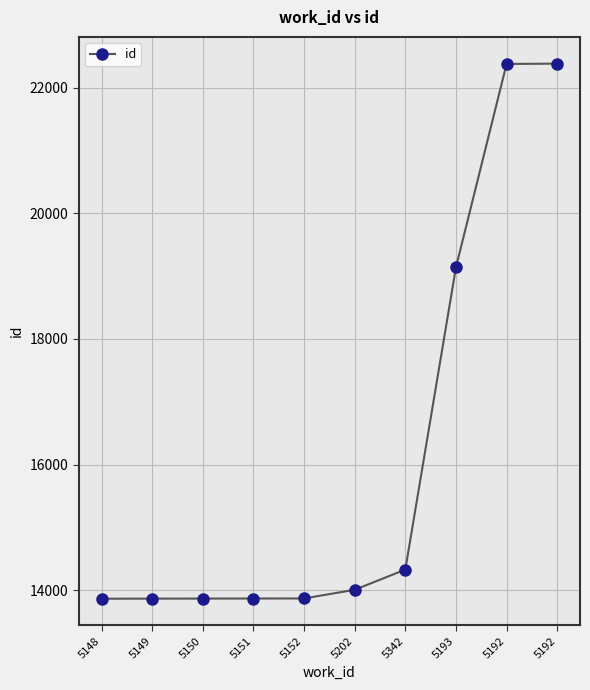

Where does the data first go above 14007?

5342